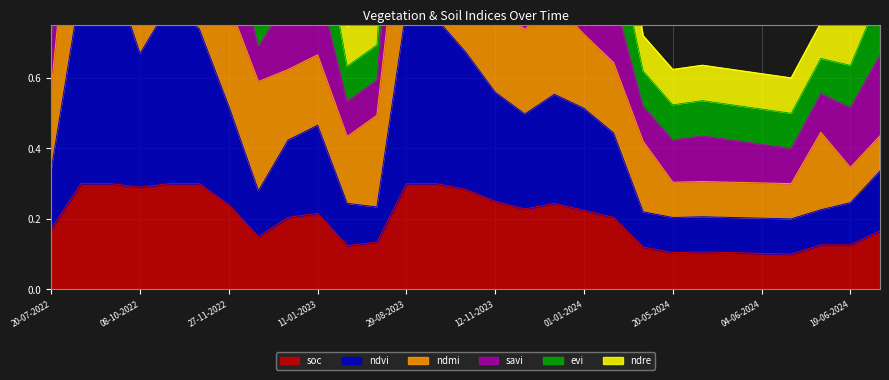

What is the difference between the highest and lowest values at 15-05-2024?

0.6